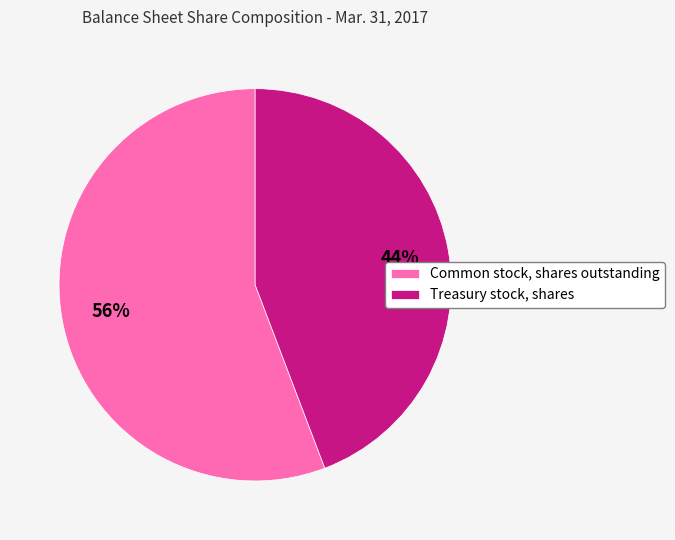

Rank the categories by value from highest to lowest.

Common stock, shares outstanding, Treasury stock, shares